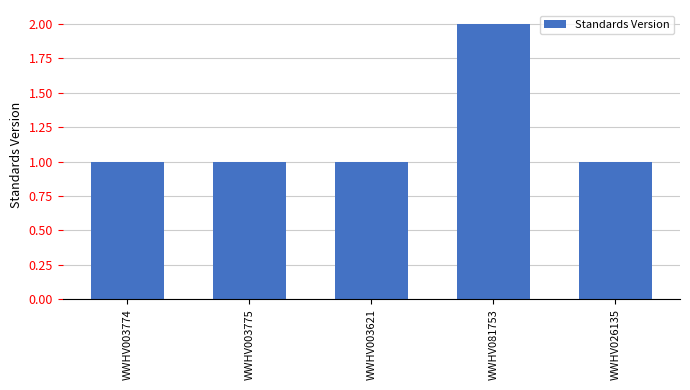

Are the bars horizontal?

No